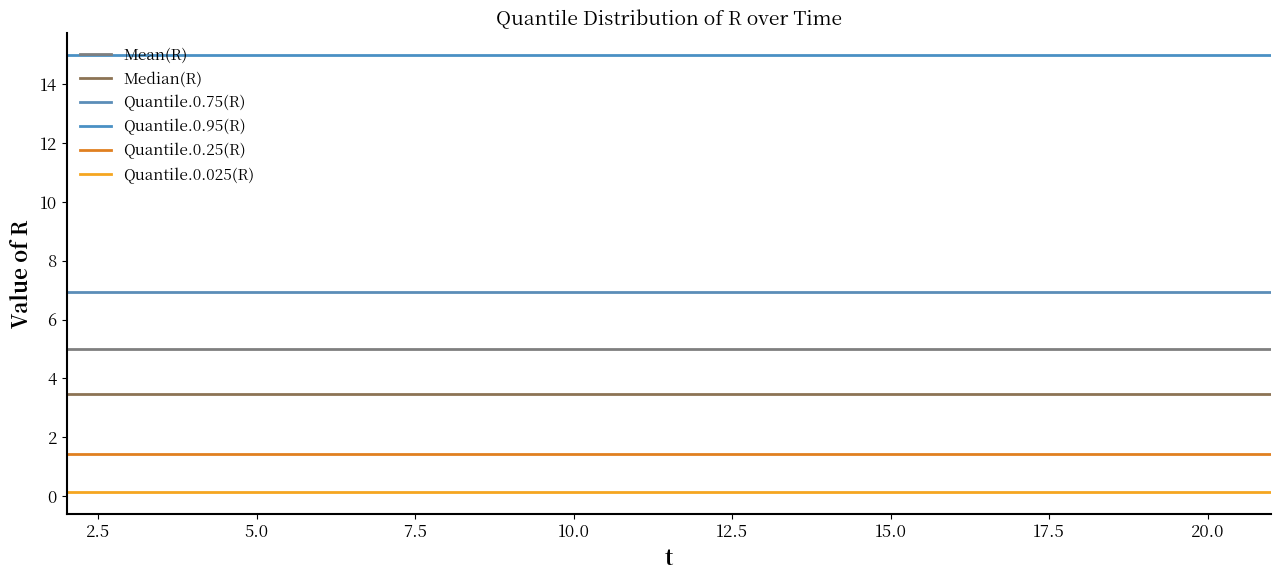

What is the sum of all Quantile.0.95(R) values?

299.6